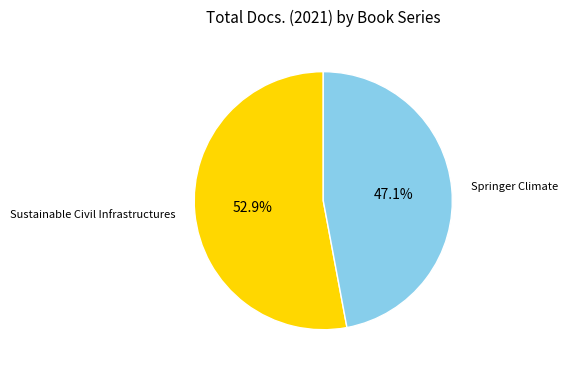

The Sustainable Civil Infrastructures slice represents 40% of the pie. True or false?

False